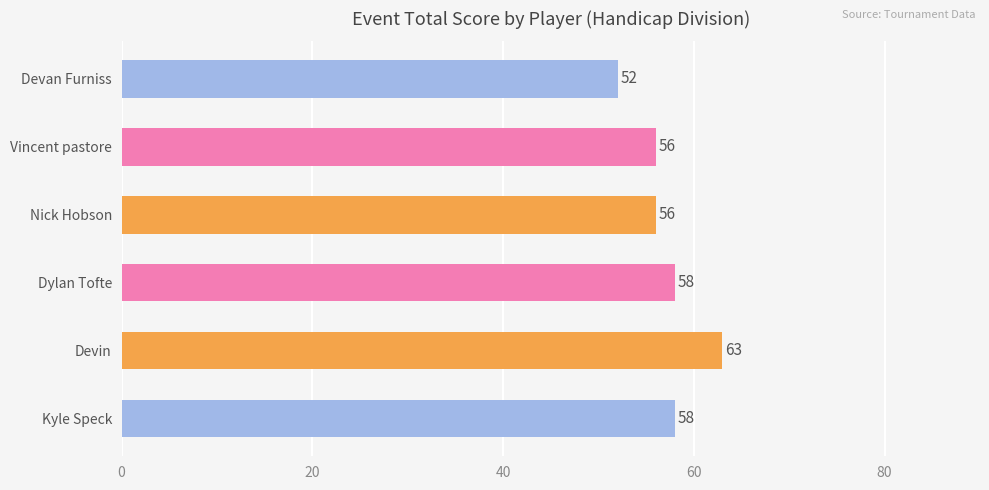

What is the sum of all values?

343